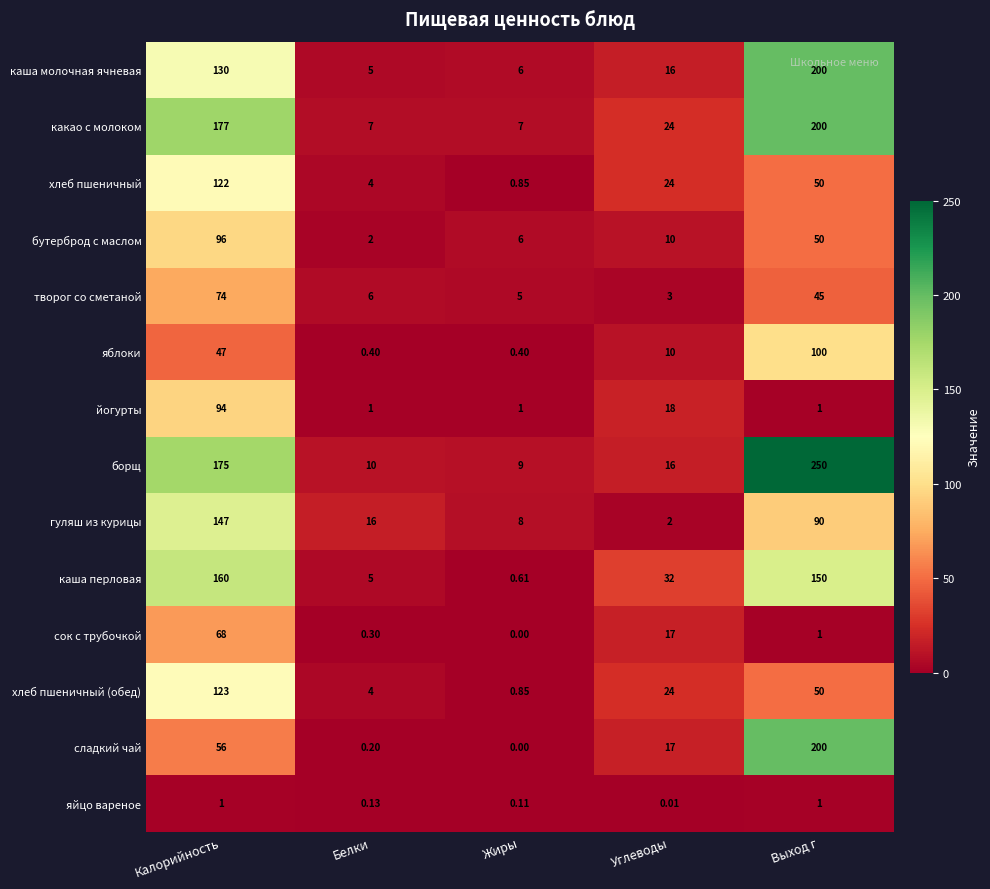

At which label is сладкий чай closest to 100?

Калорийность